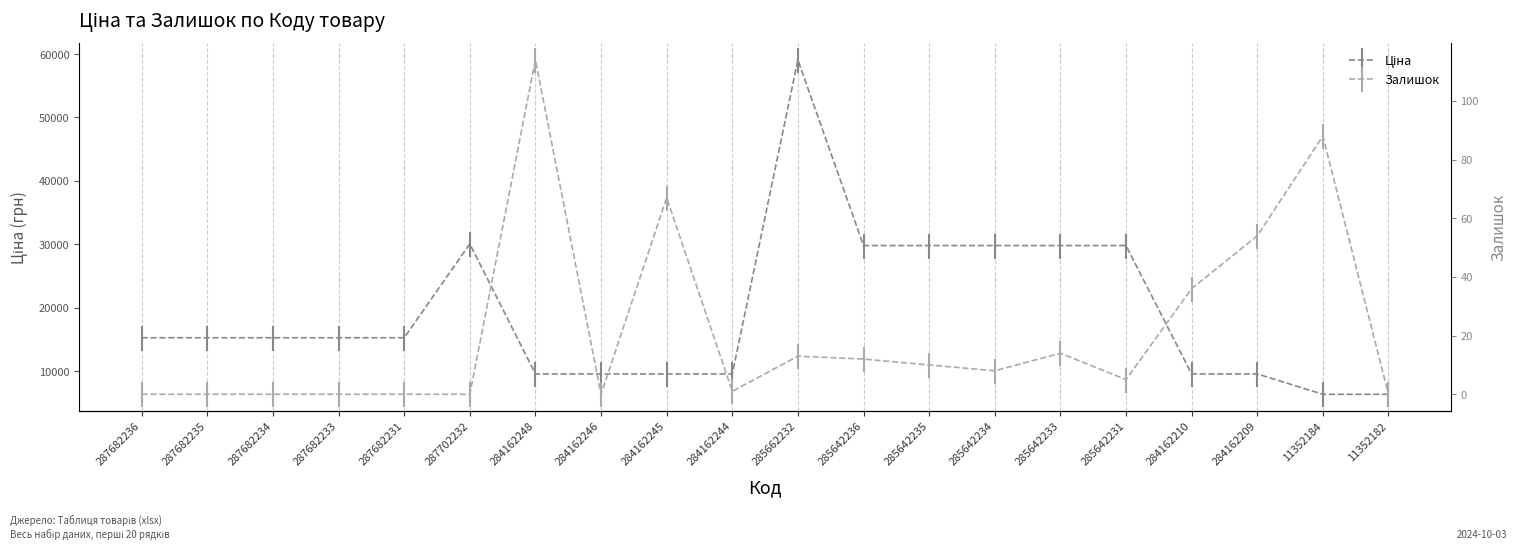

Is it true that Залишок equals 58.8 at 287682234?

False